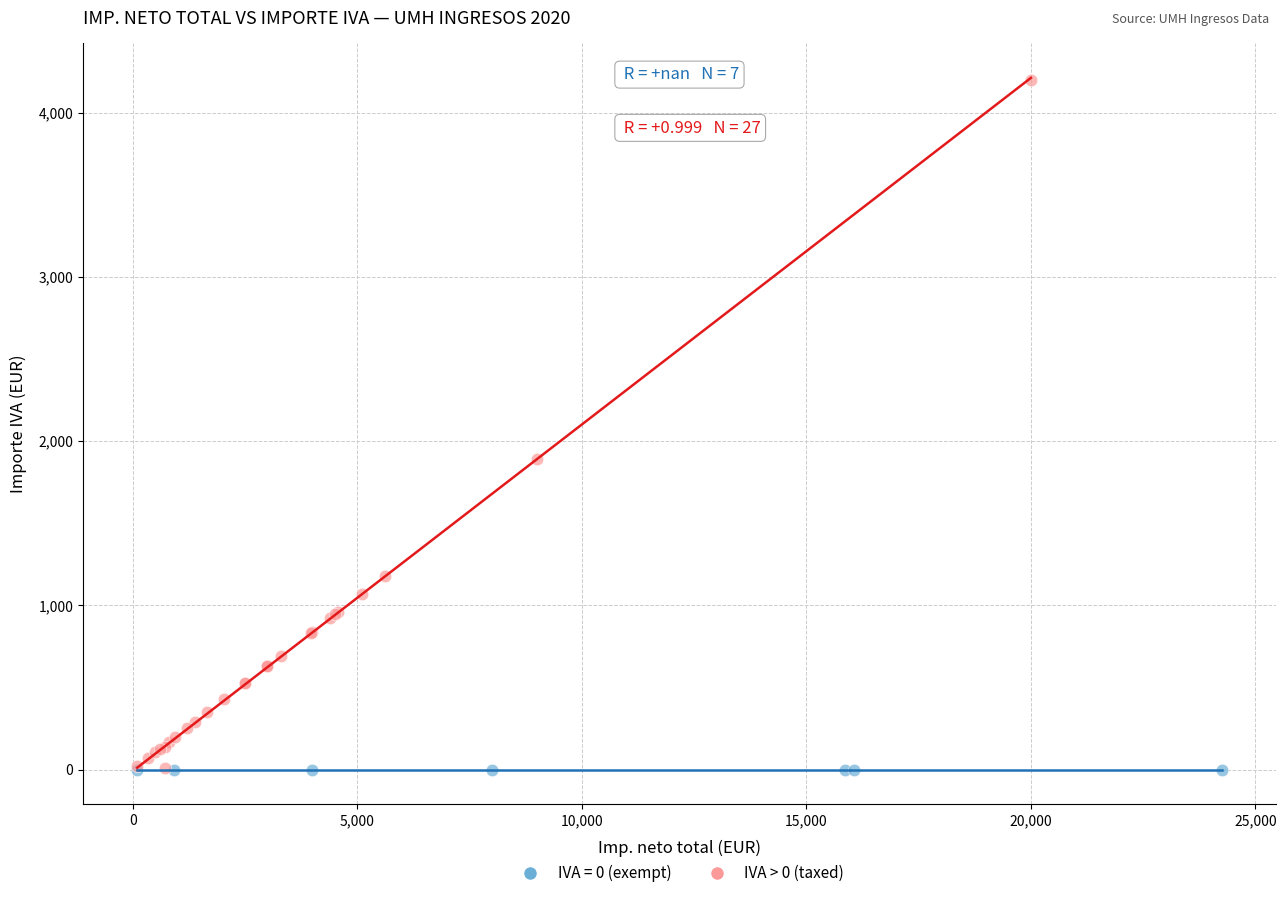

Which series contains the highest Y value?

IVA > 0 (taxed)